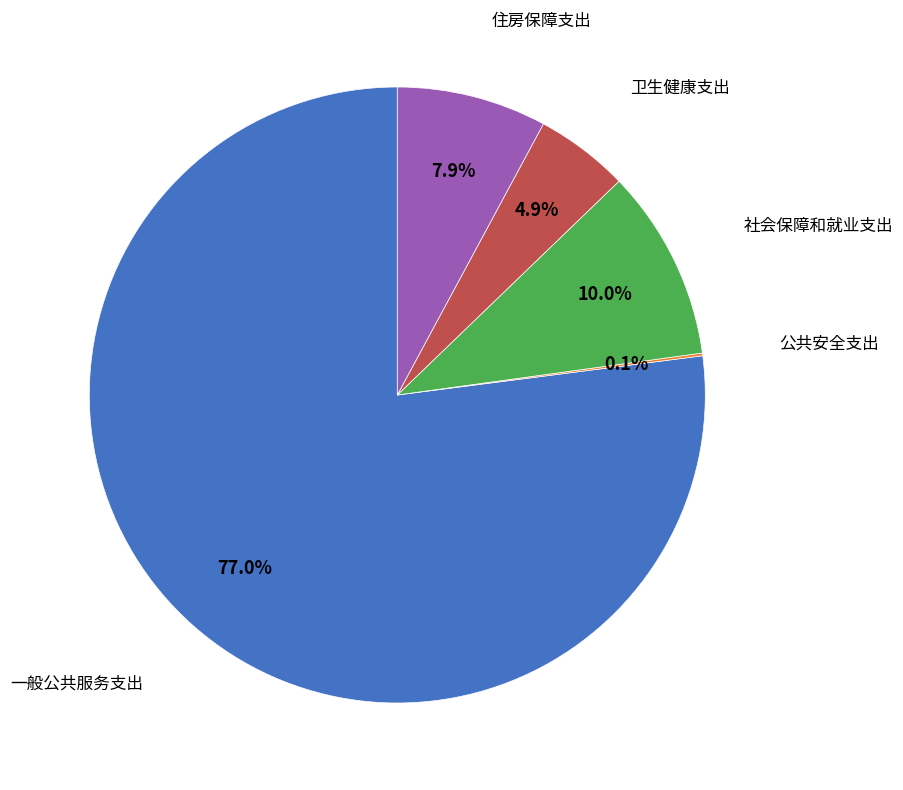

Is there a majority slice in this chart?

Yes